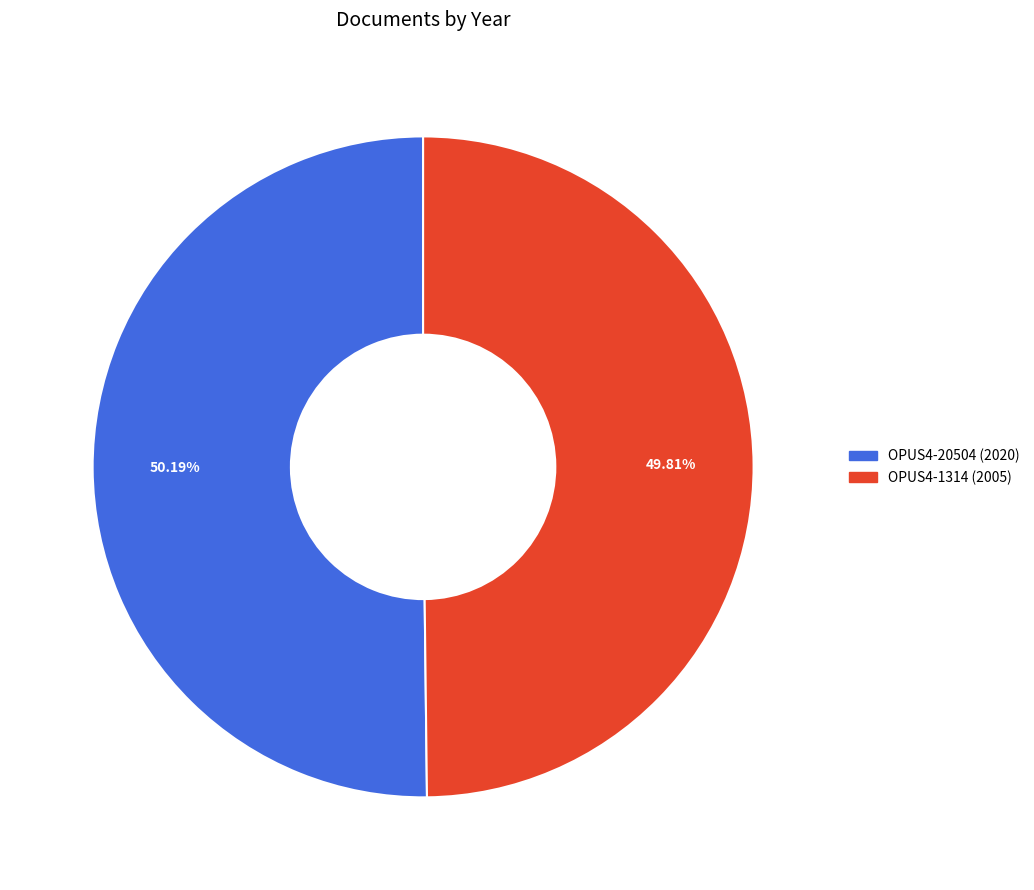

To the nearest percent, what portion does OPUS4-1314 (2005) represent?

50%